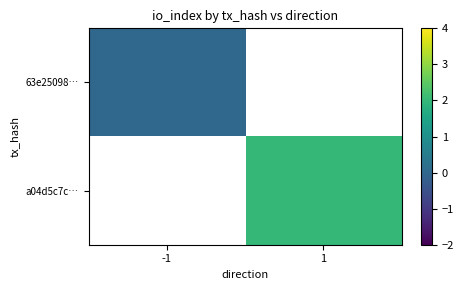

How many categories are shown in the chart?

2